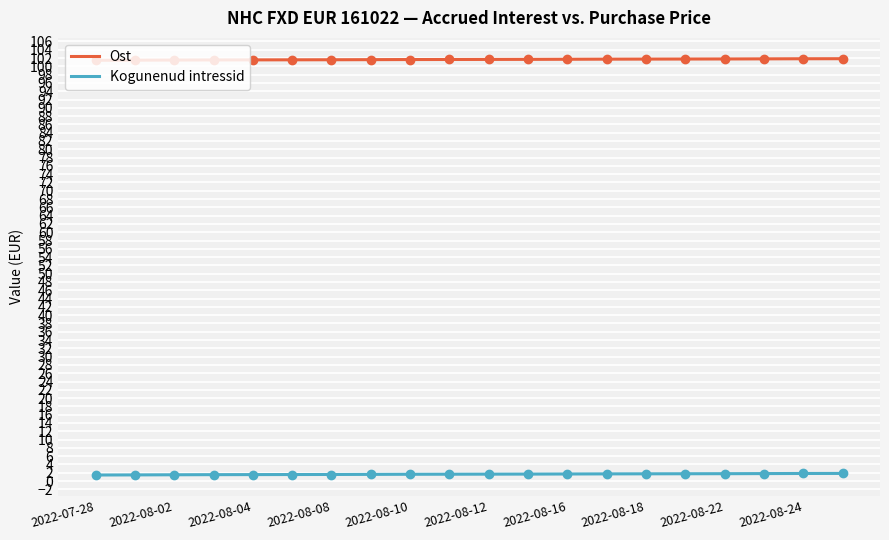

List the labels in order of Ost value, smallest first.

2022-07-28, 2022-08-01, 2022-08-02, 2022-08-03, 2022-08-04, 2022-08-05, 2022-08-08, 2022-08-09, 2022-08-10, 2022-08-11, 2022-08-12, 2022-08-15, 2022-08-16, 2022-08-17, 2022-08-18, 2022-08-19, 2022-08-22, 2022-08-23, 2022-08-24, 2022-08-25